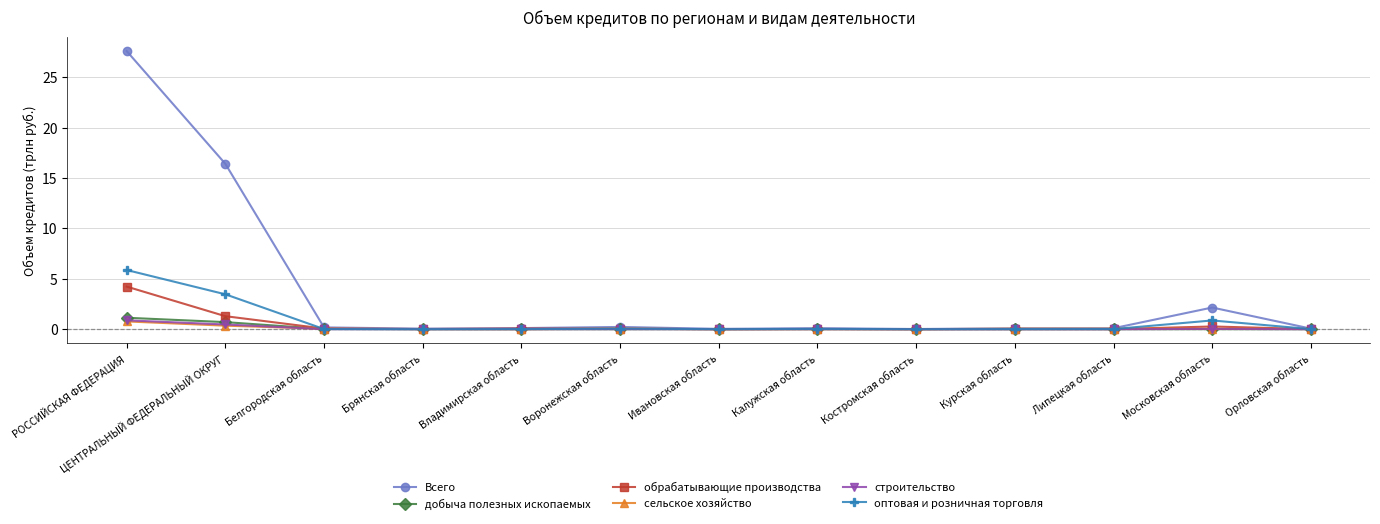

True or false: строительство has more than 0 interior local peaks.

True